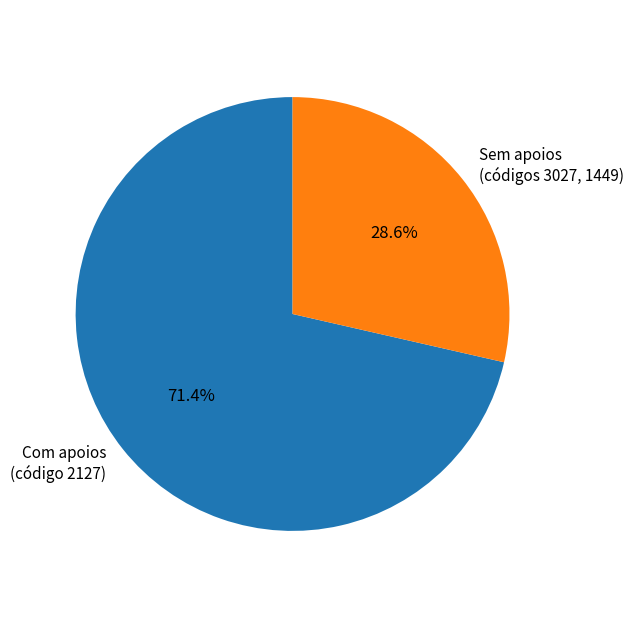

What is the total percentage of Sem apoios (códigos 3027, 1449) and Com apoios (código 2127)?

100.0%